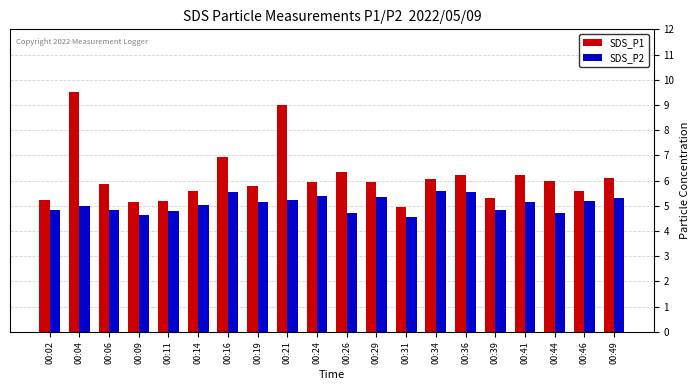

What is the difference between the maximum and minimum values in the SDS_P2 series?

1.0